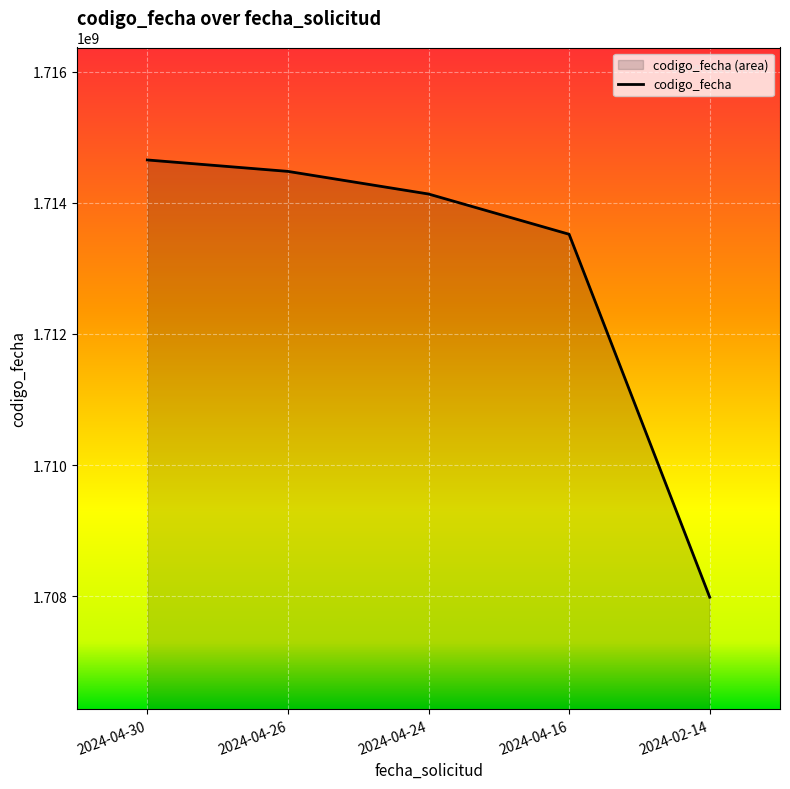

Which has a higher value, 2024-02-14 or 2024-04-24?

2024-04-24